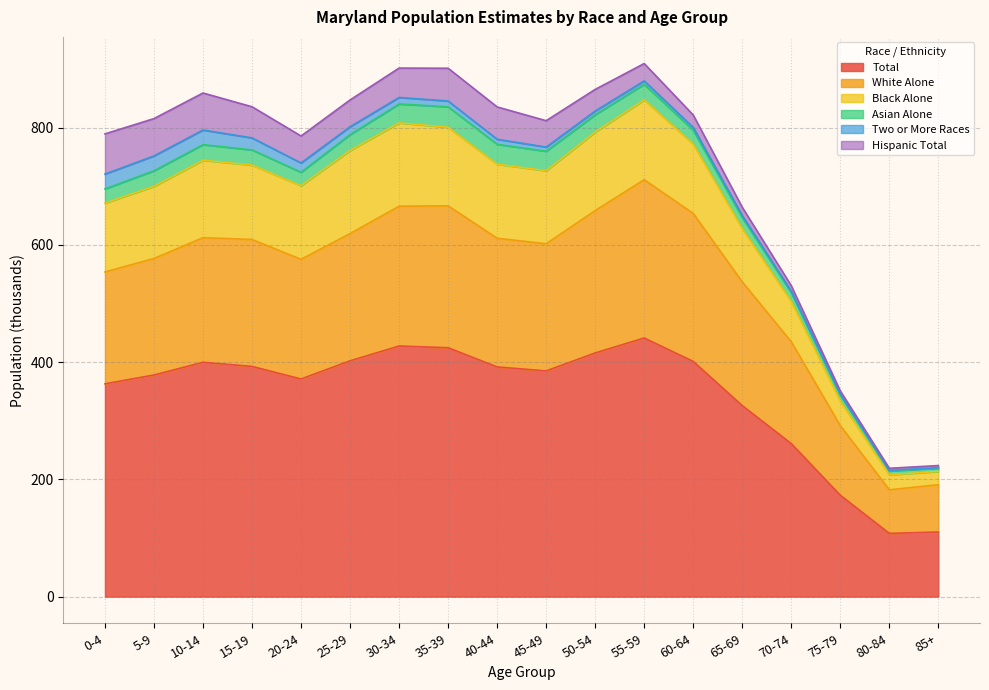

At which category is the sum across all series the highest?

55-59